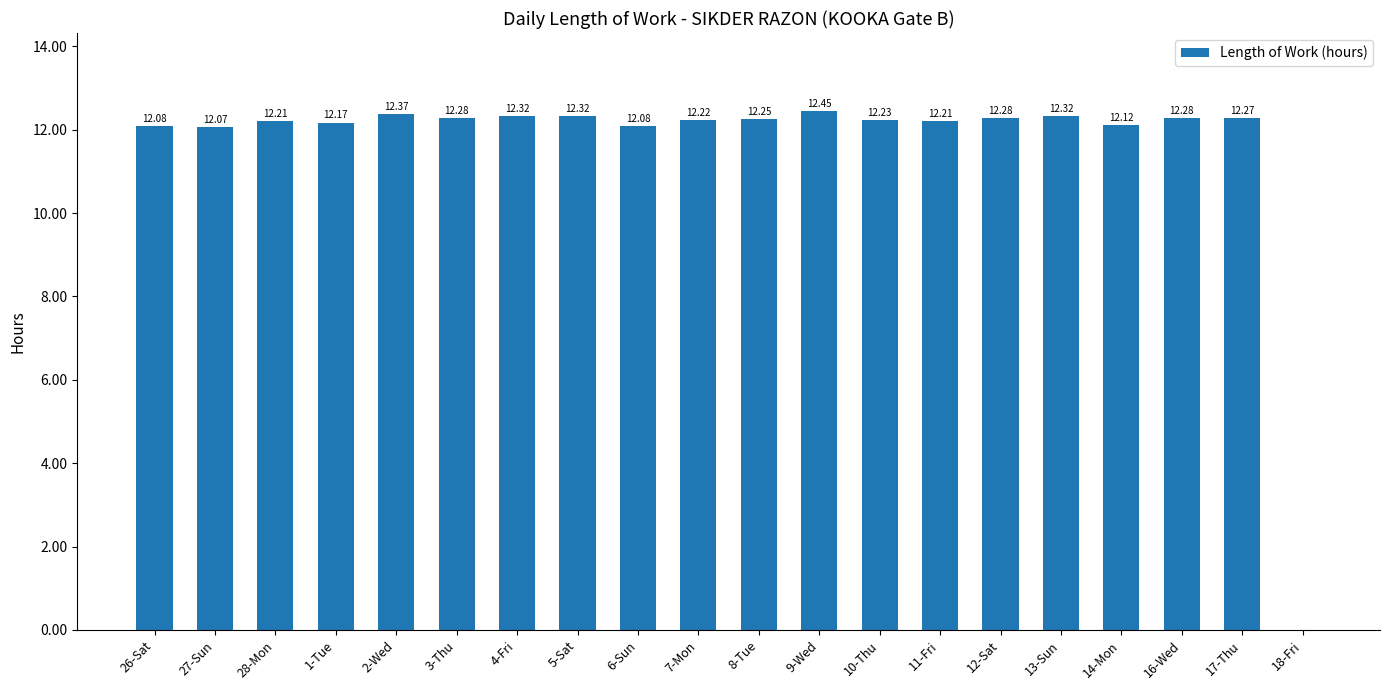

Where is the data nearest to the value 6?

18-Fri